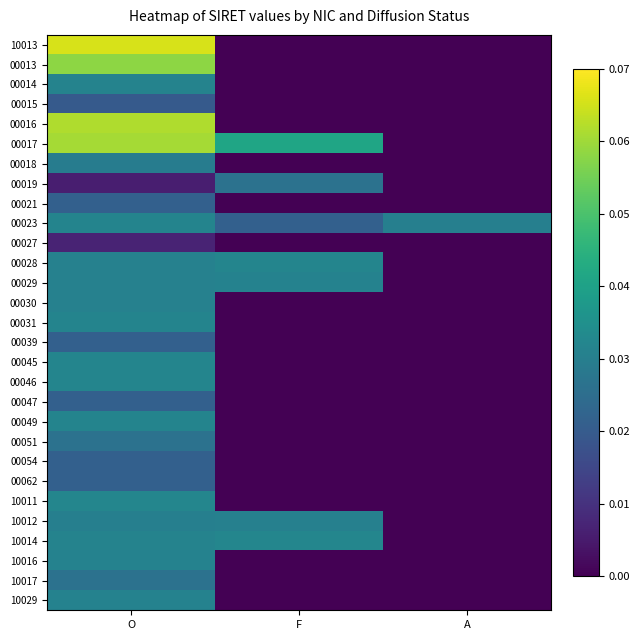

Reading left to right, transcribe all the data shown in this chart.

10013: O=0.1	F=0.0	A=0.0
00013: O=0.1	F=0.0	A=0.0
00014: O=0.0	F=0.0	A=0.0
00015: O=0.0	F=0.0	A=0.0
00016: O=0.1	F=0.0	A=0.0
00017: O=0.1	F=0.0	A=0.0
00018: O=0.0	F=0.0	A=0.0
00019: O=0.0	F=0.0	A=0.0
00021: O=0.0	F=0.0	A=0.0
00023: O=0.0	F=0.0	A=0.0
00027: O=0.0	F=0.0	A=0.0
00028: O=0.0	F=0.0	A=0.0
00029: O=0.0	F=0.0	A=0.0
00030: O=0.0	F=0.0	A=0.0
00031: O=0.0	F=0.0	A=0.0
00039: O=0.0	F=0.0	A=0.0
00045: O=0.0	F=0.0	A=0.0
00046: O=0.0	F=0.0	A=0.0
00047: O=0.0	F=0.0	A=0.0
00049: O=0.0	F=0.0	A=0.0
00051: O=0.0	F=0.0	A=0.0
00054: O=0.0	F=0.0	A=0.0
00062: O=0.0	F=0.0	A=0.0
10011: O=0.0	F=0.0	A=0.0
10012: O=0.0	F=0.0	A=0.0
10014: O=0.0	F=0.0	A=0.0
10016: O=0.0	F=0.0	A=0.0
10017: O=0.0	F=0.0	A=0.0
10029: O=0.0	F=0.0	A=0.0